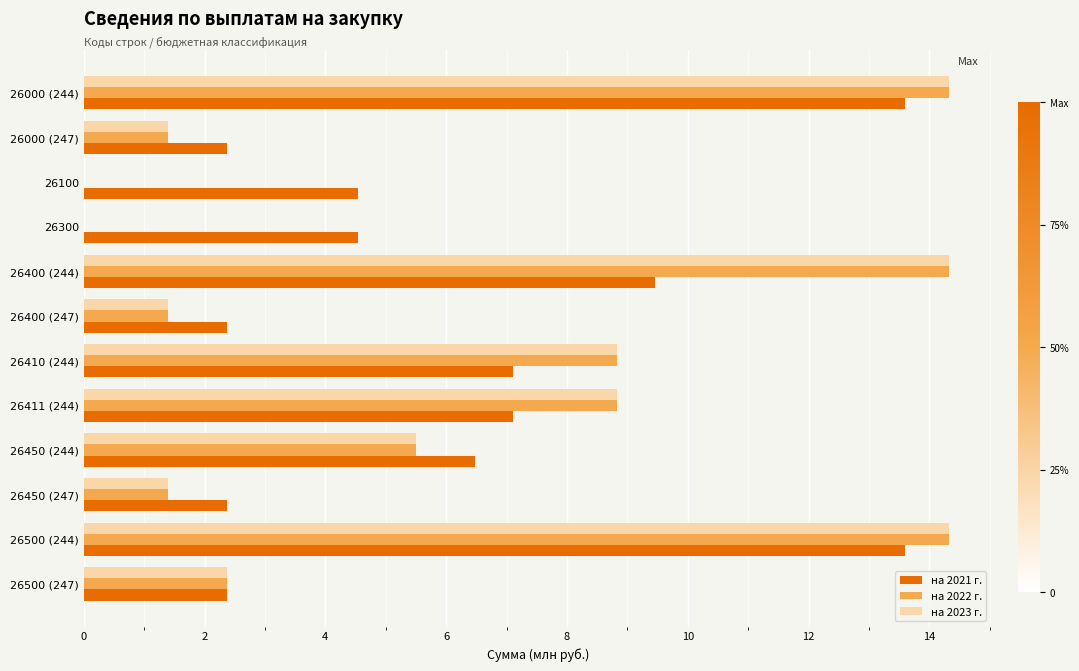

The value of на 2022 г. at 26000 (244) is 3.4. True or false?

False